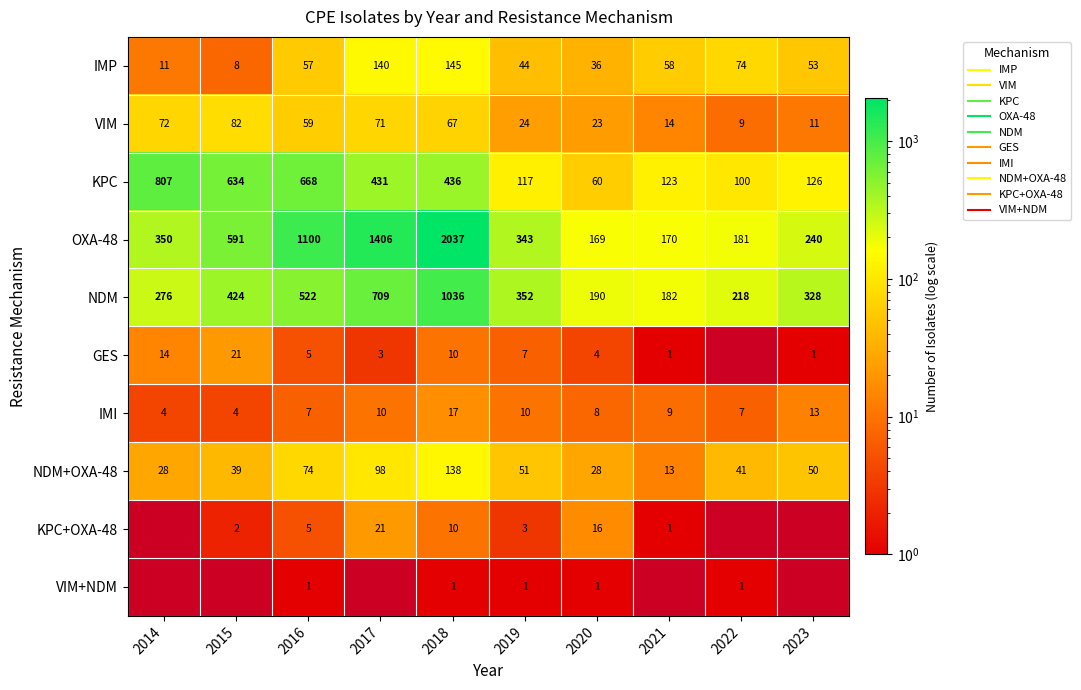

What is the spread (max minus min) of values at 2016?

1099.0